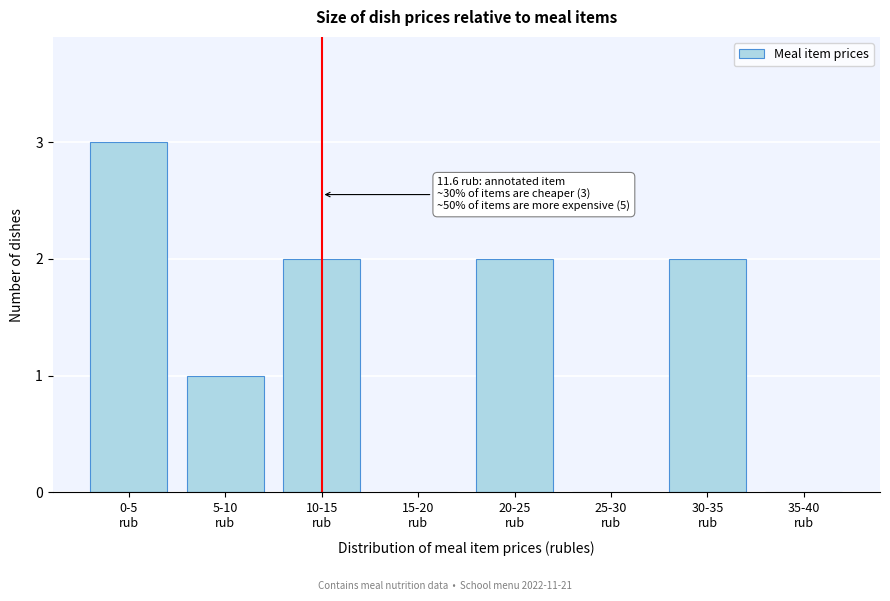

What is the greatest value displayed?

3